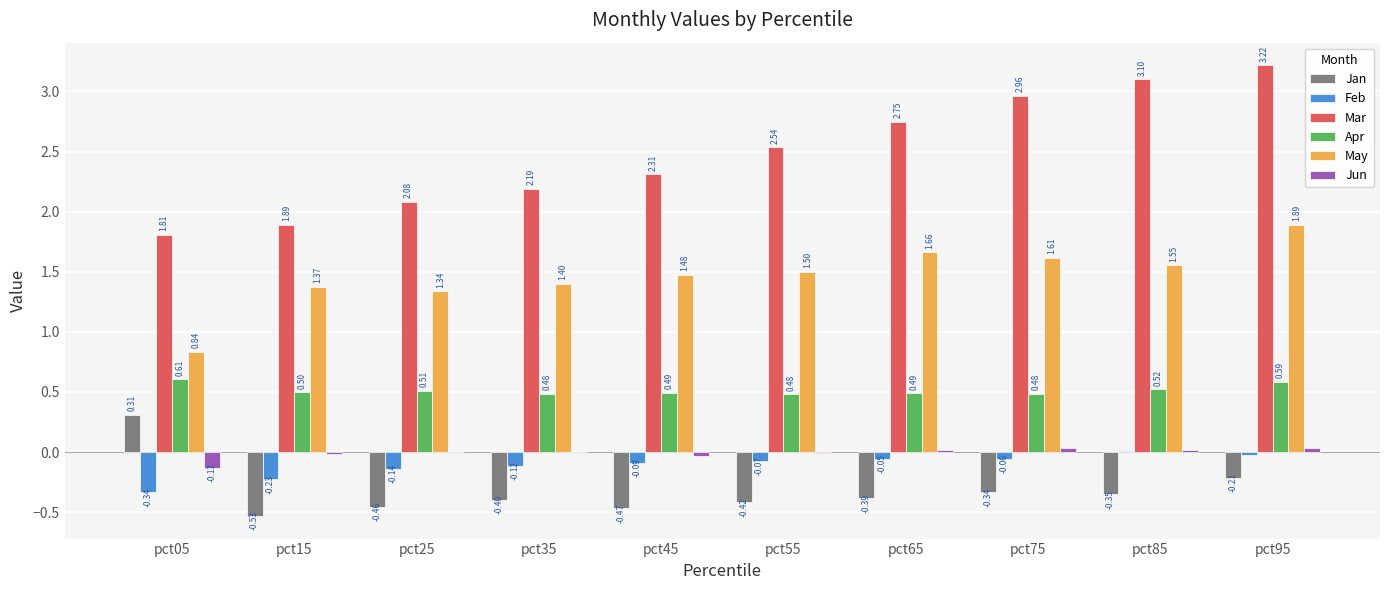

Which series changed the most between pct15 and pct25?

Mar